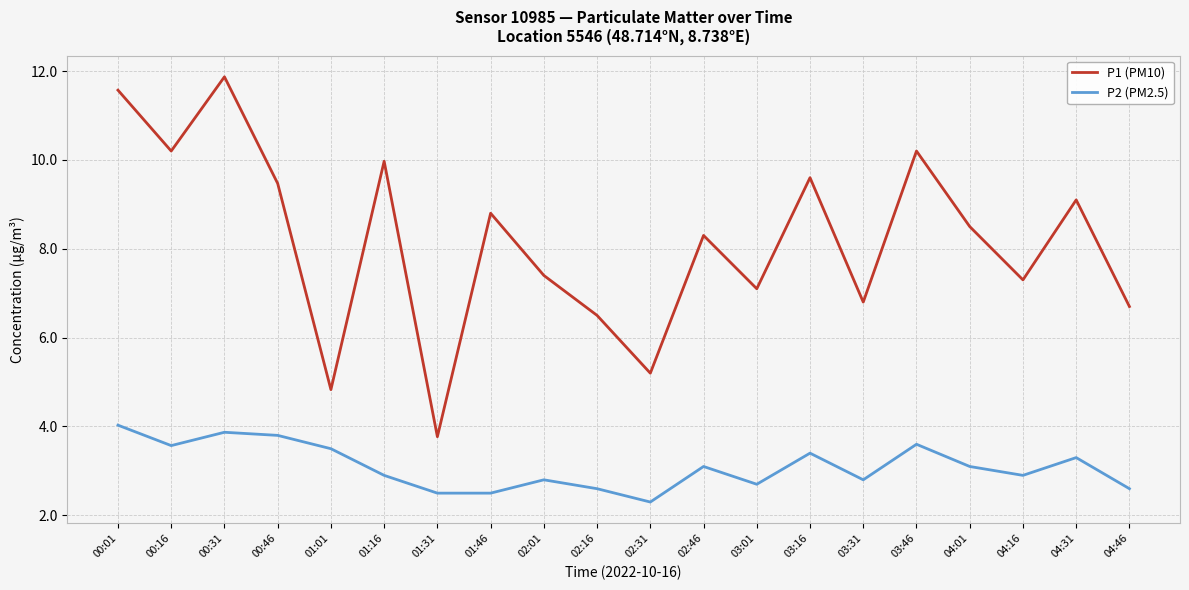

How many interior local peaks does the P1 (PM10) series have?

7